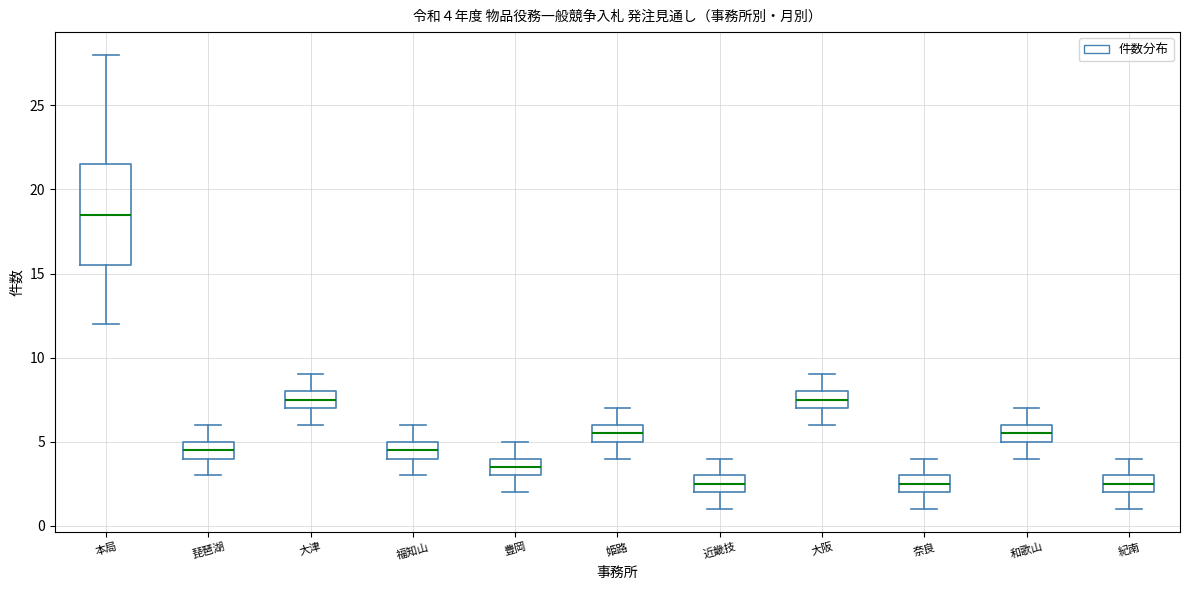

Comparing the boxes themselves (not the whiskers), which one is the tallest?

本局